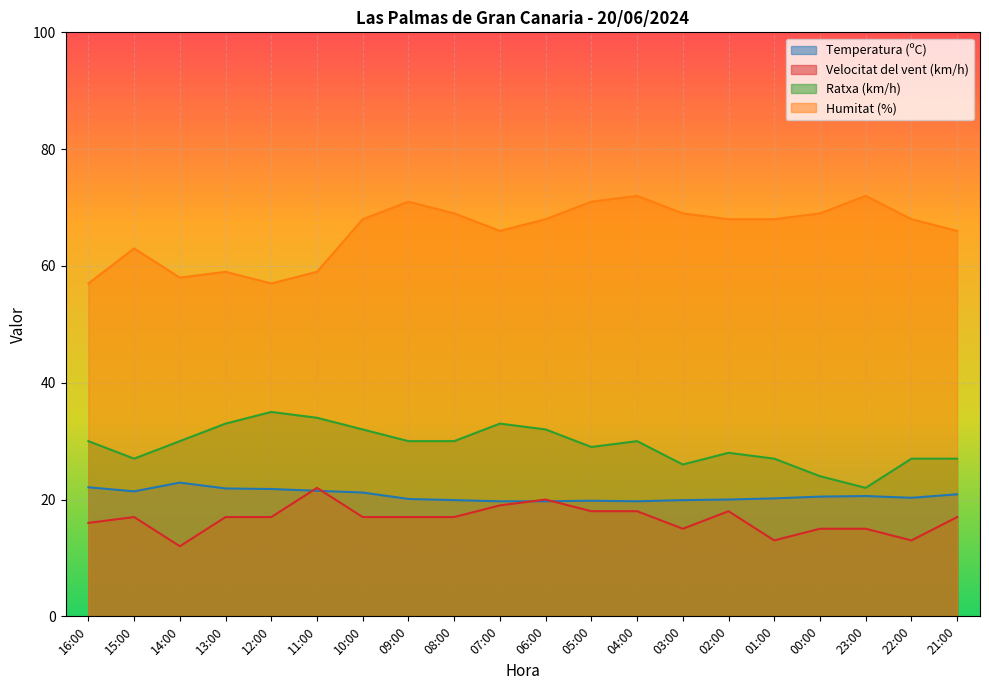

What is the sum of the Temperatura (ºC) values at 15:00 and 01:00?

41.6